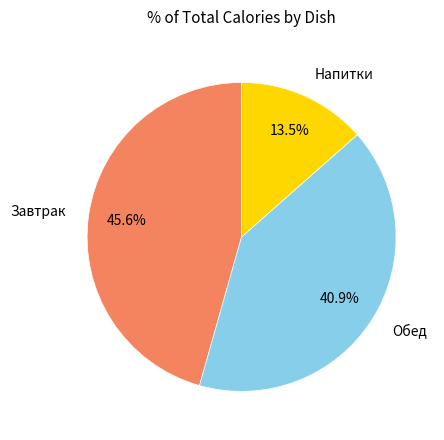

Do Завтрак and Обед together represent more than half of the pie?

Yes